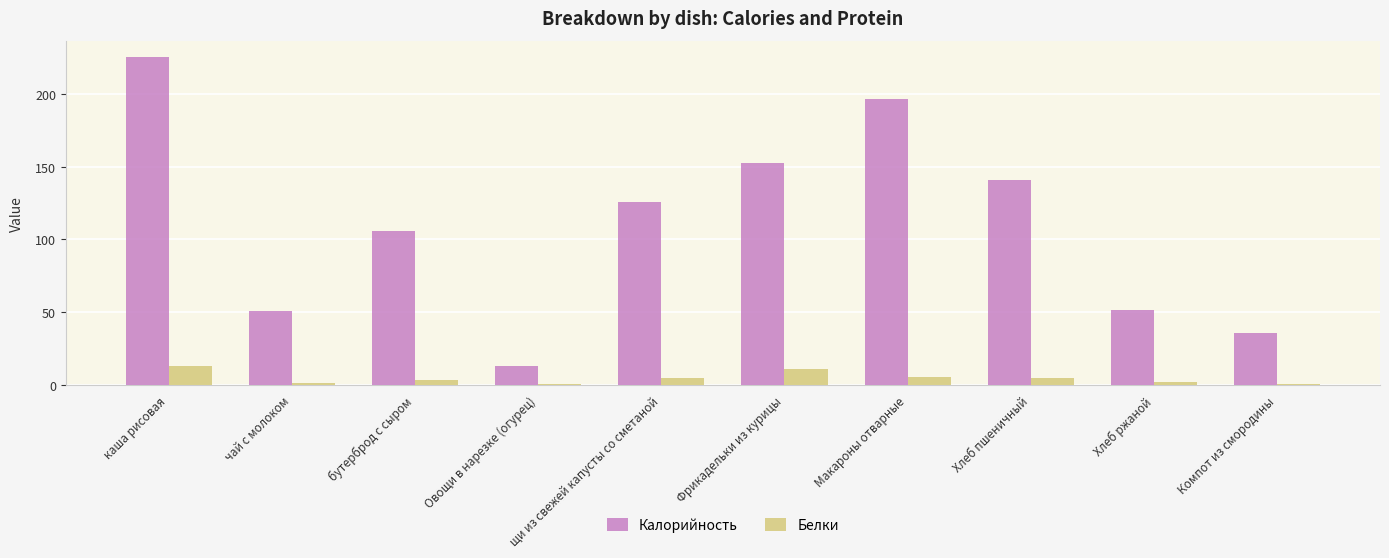

At which category is the sum across all series the highest?

каша рисовая